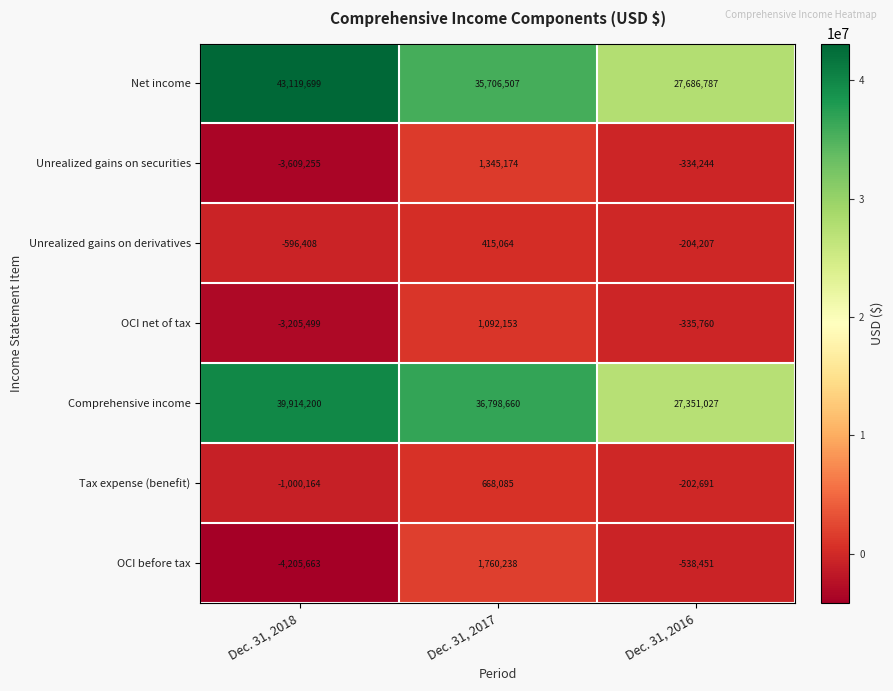

Rank the series by their maximum value, from highest to lowest.

Net income, Comprehensive income, OCI before tax, Unrealized gains on securities, OCI net of tax, Tax expense (benefit), Unrealized gains on derivatives